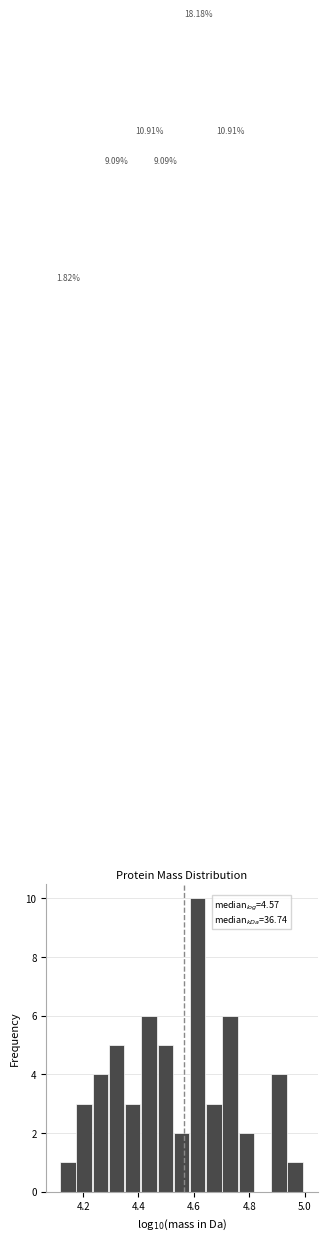

Around what value on the x-axis is the tallest bar? Give the approximate position of its centre, as read against the axis.

4.62